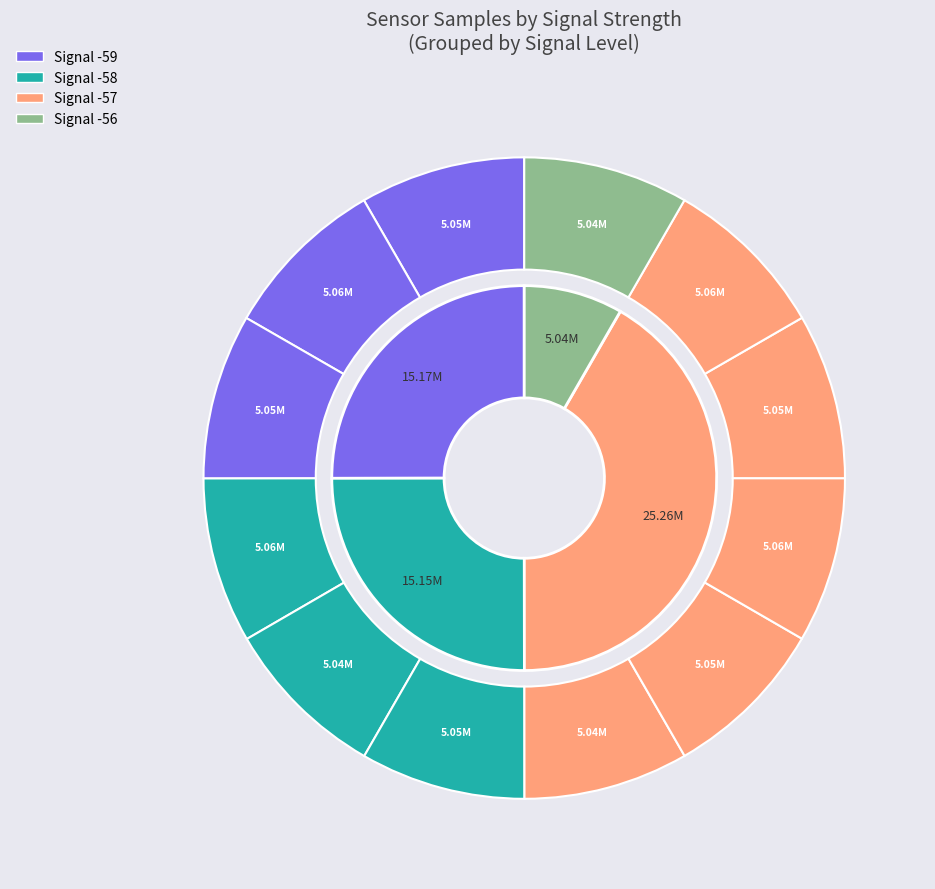

True or false: -57 accounts for 16% of the total.

False